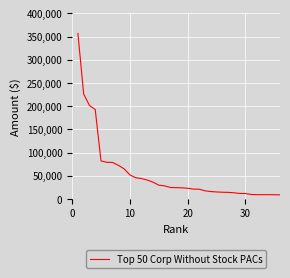

What is the greatest value displayed?

356650